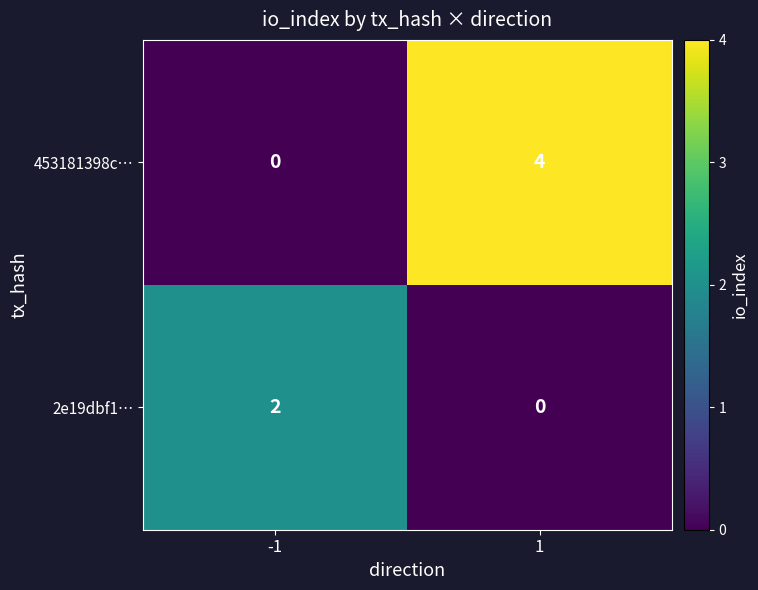

At which category is the sum across all series the highest?

1